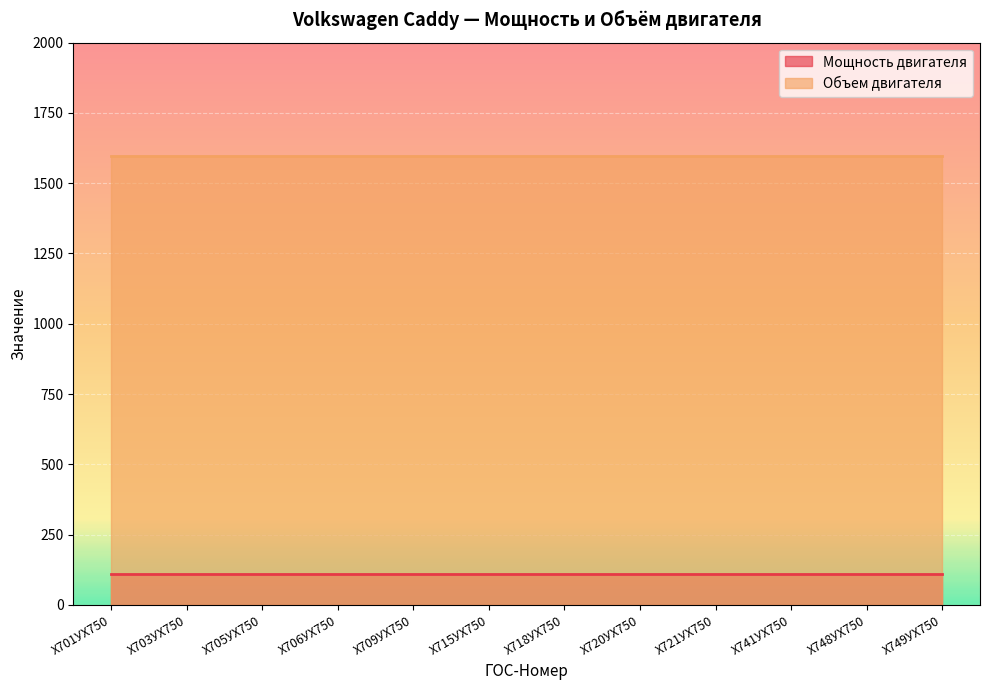

True or false: Мощность двигателя has more than 1 points higher than both neighbors.

False